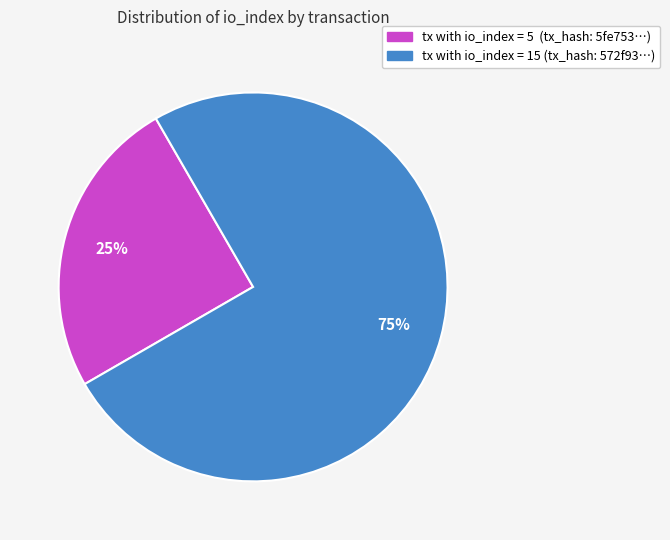

Does any single category account for the majority?

Yes